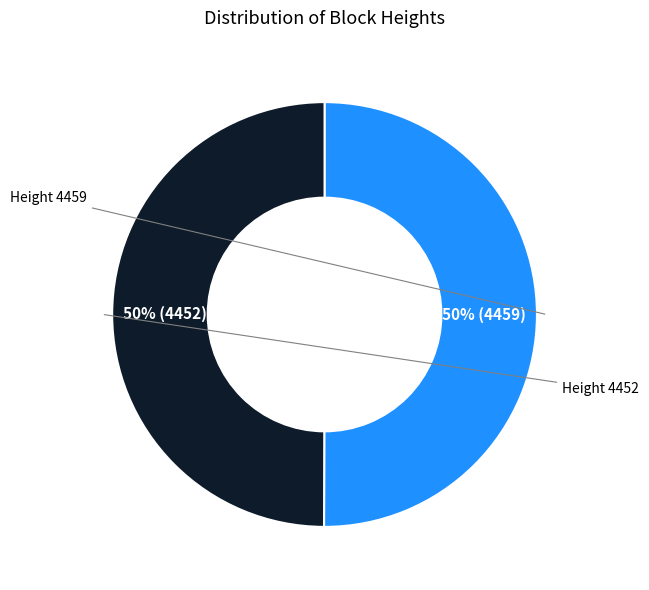

To the nearest percent, what is the average slice percentage?

50%